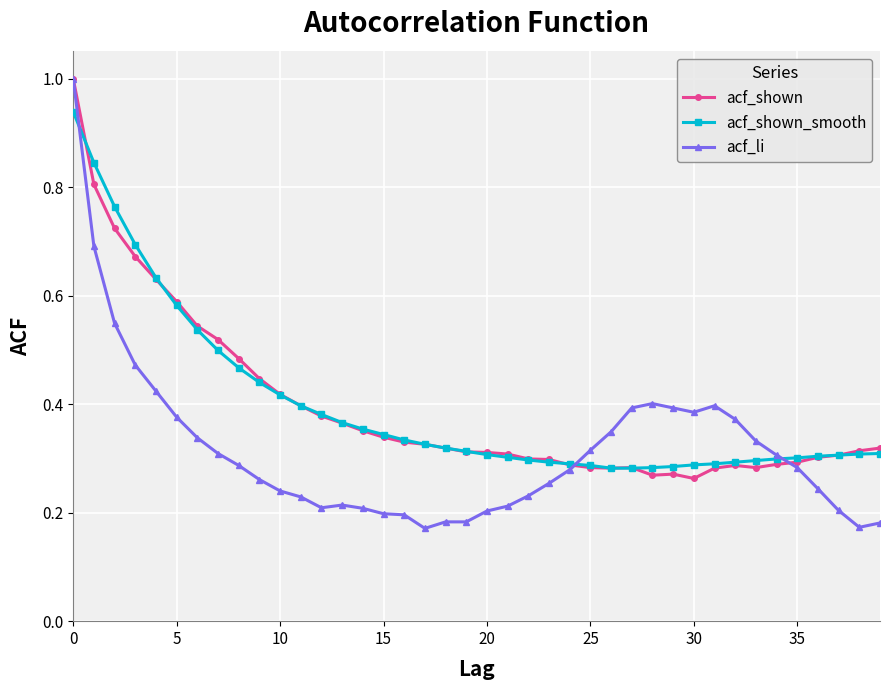

True or false: acf_shown has more than 1 points higher than both neighbors.

True